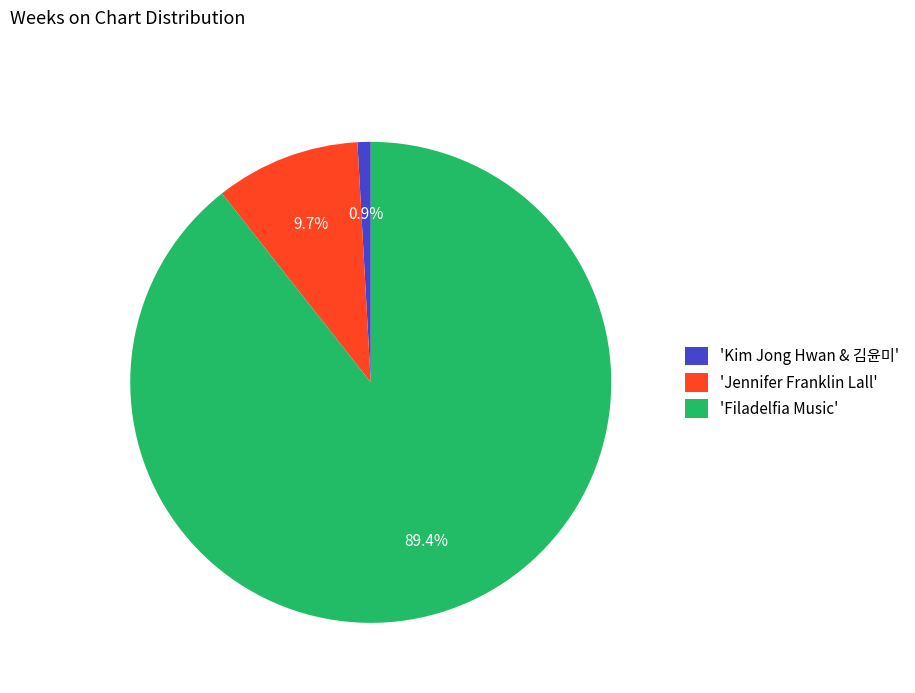

Between 'Filadelfia Music' and 'Jennifer Franklin Lall', which is larger?

'Filadelfia Music'